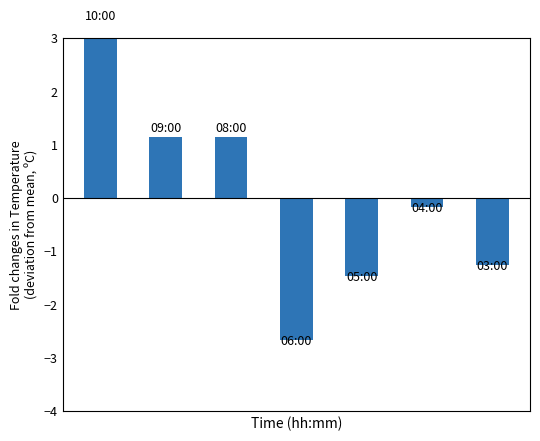

How many values are below zero?

4